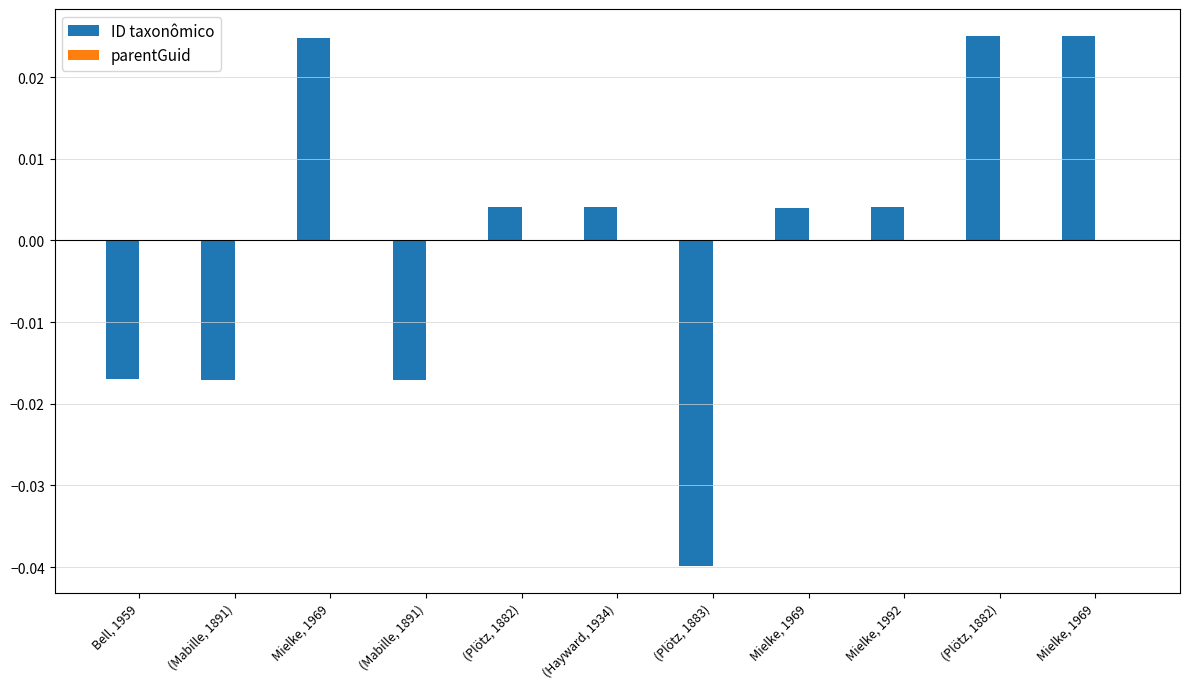

Which has a higher value, Bell, 1959 or Mielke, 1969?

Mielke, 1969